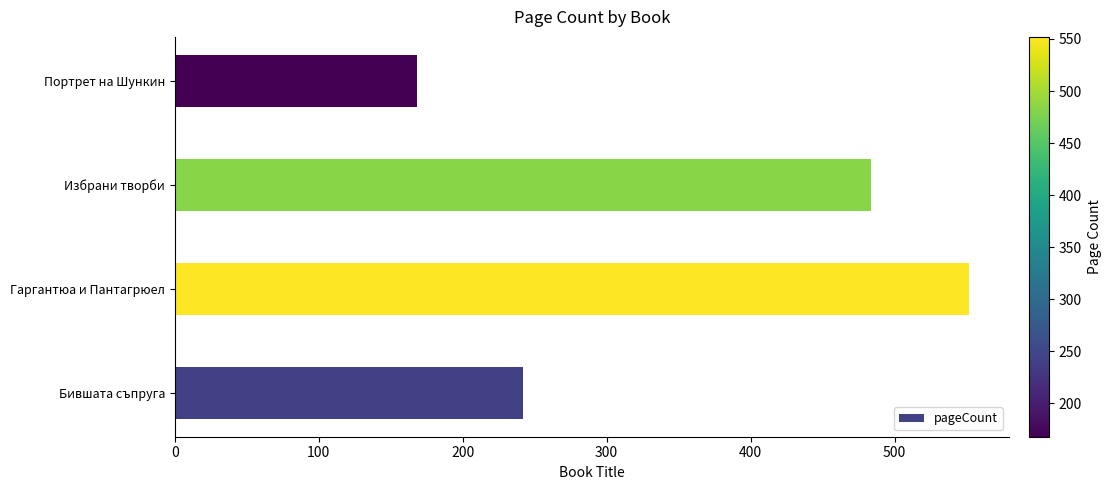

Which label corresponds to the largest value in the chart?

Гаргантюа и Пантагрюел